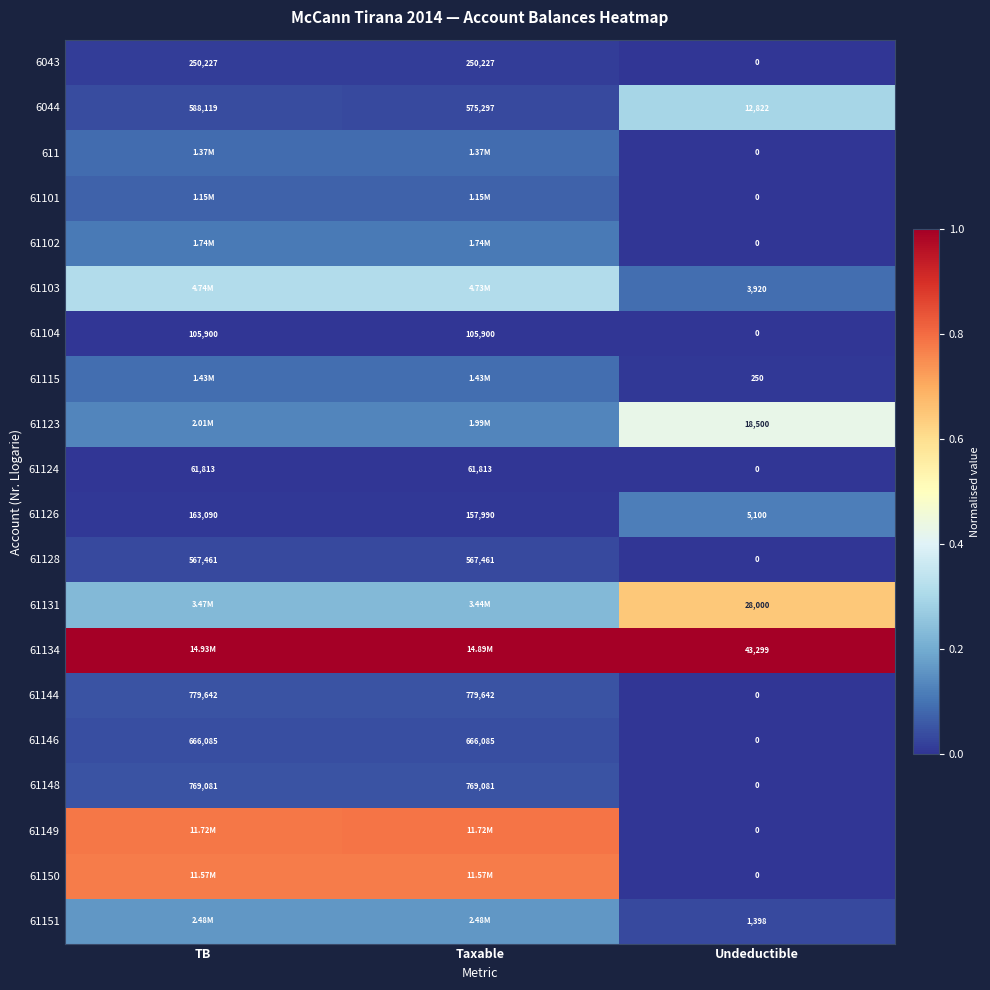

The value of 6044 at Taxable is 0.1. True or false?

False